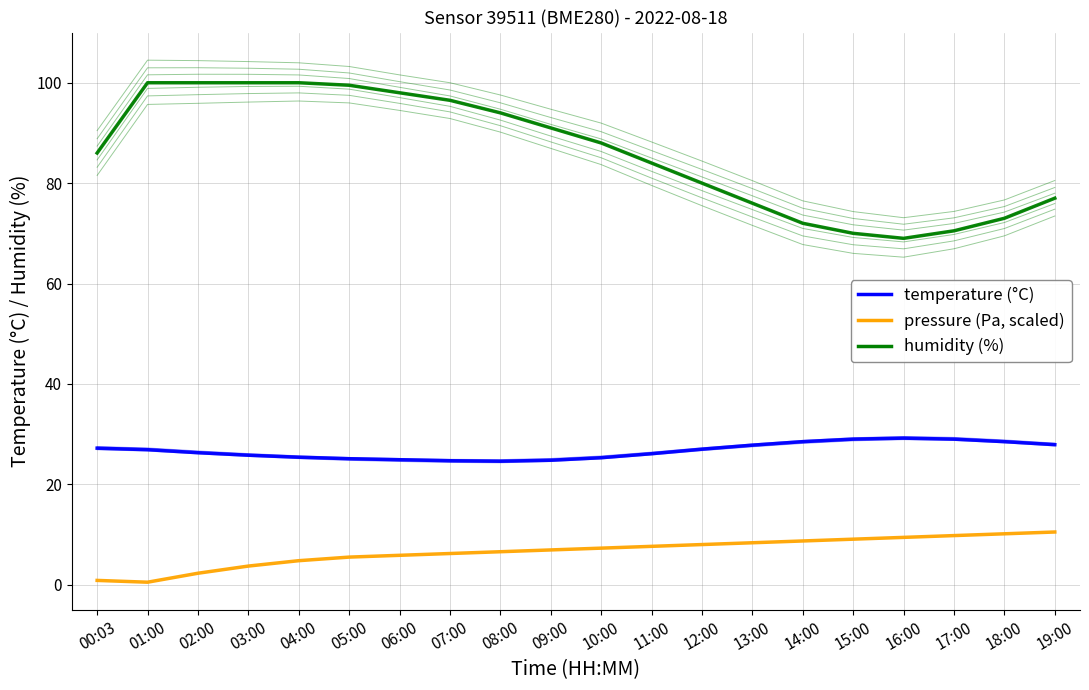

What is the total value across all series at 12:00?

115.0